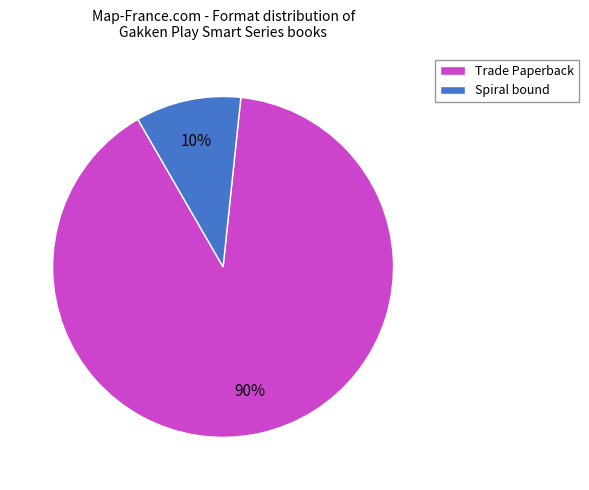

Does any single category account for the majority?

Yes